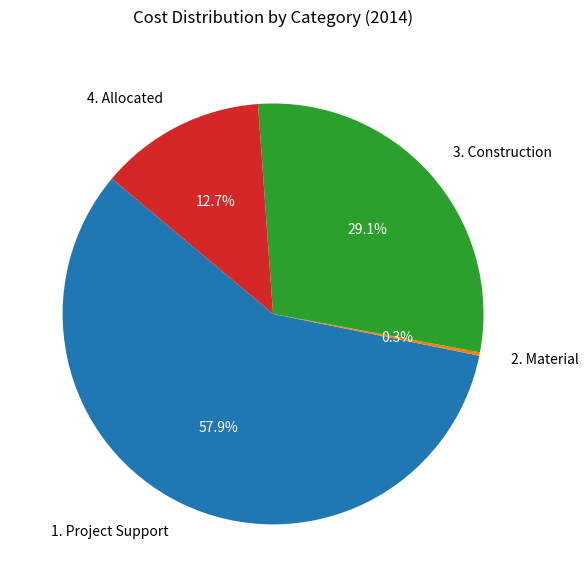

To the nearest percent, what is the average slice percentage?

25%